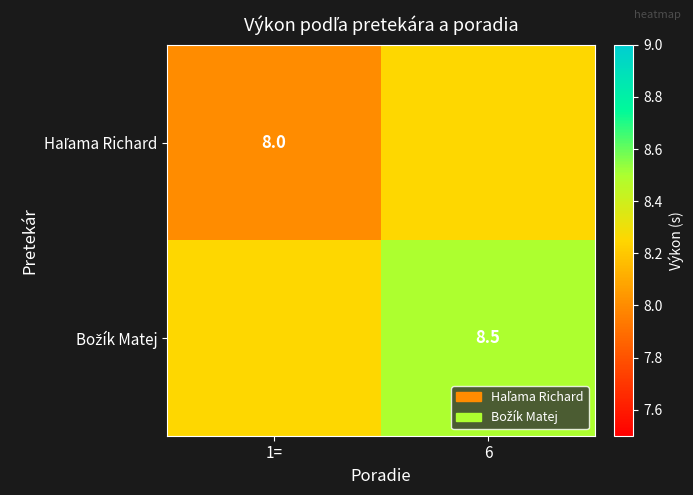

The Haľama Richard series shows 8.0 at 1=. True or false?

True